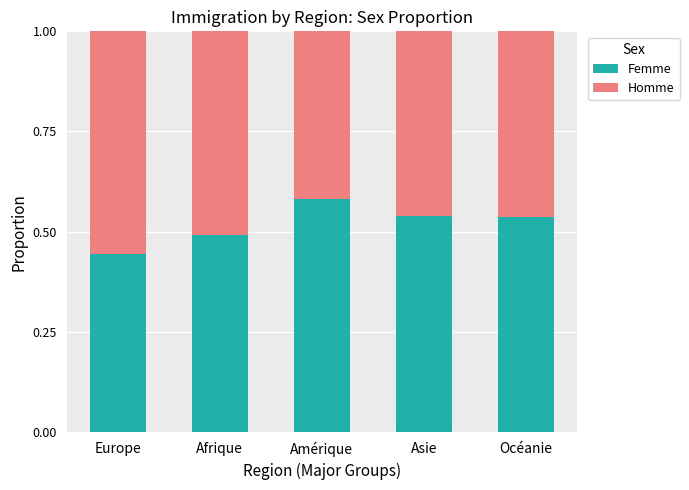

Does the chart contain any negative values?

No